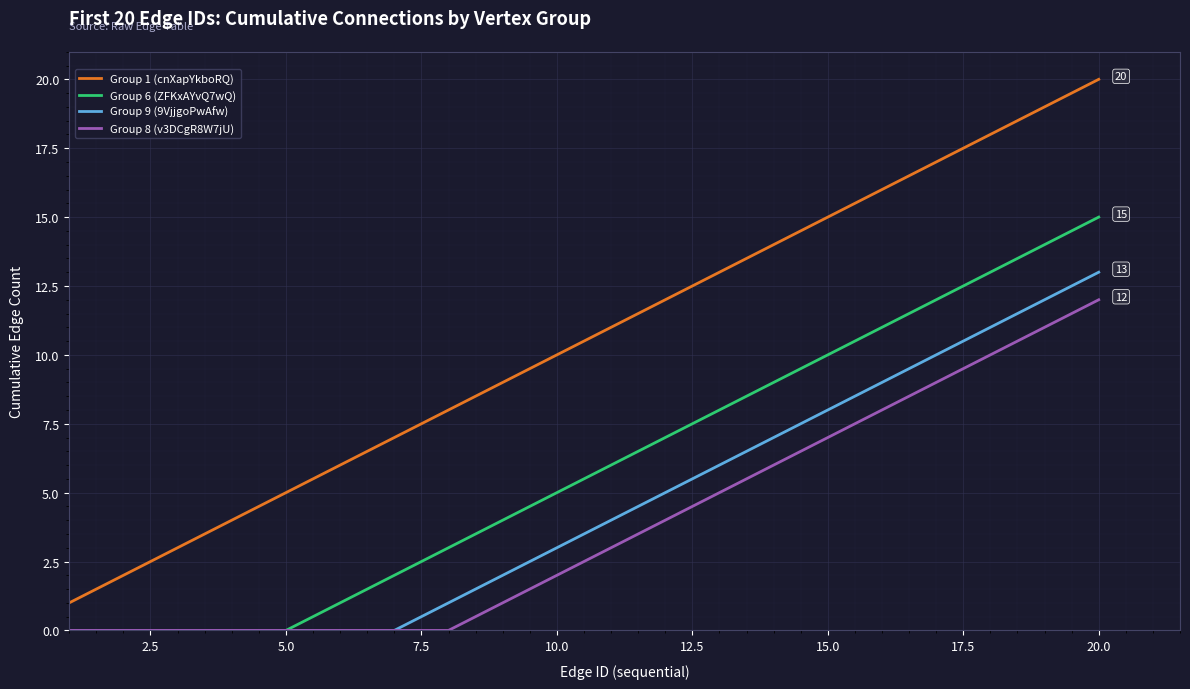

Which series has the largest total across all categories?

Group 1 (cnXapYkboRQ)